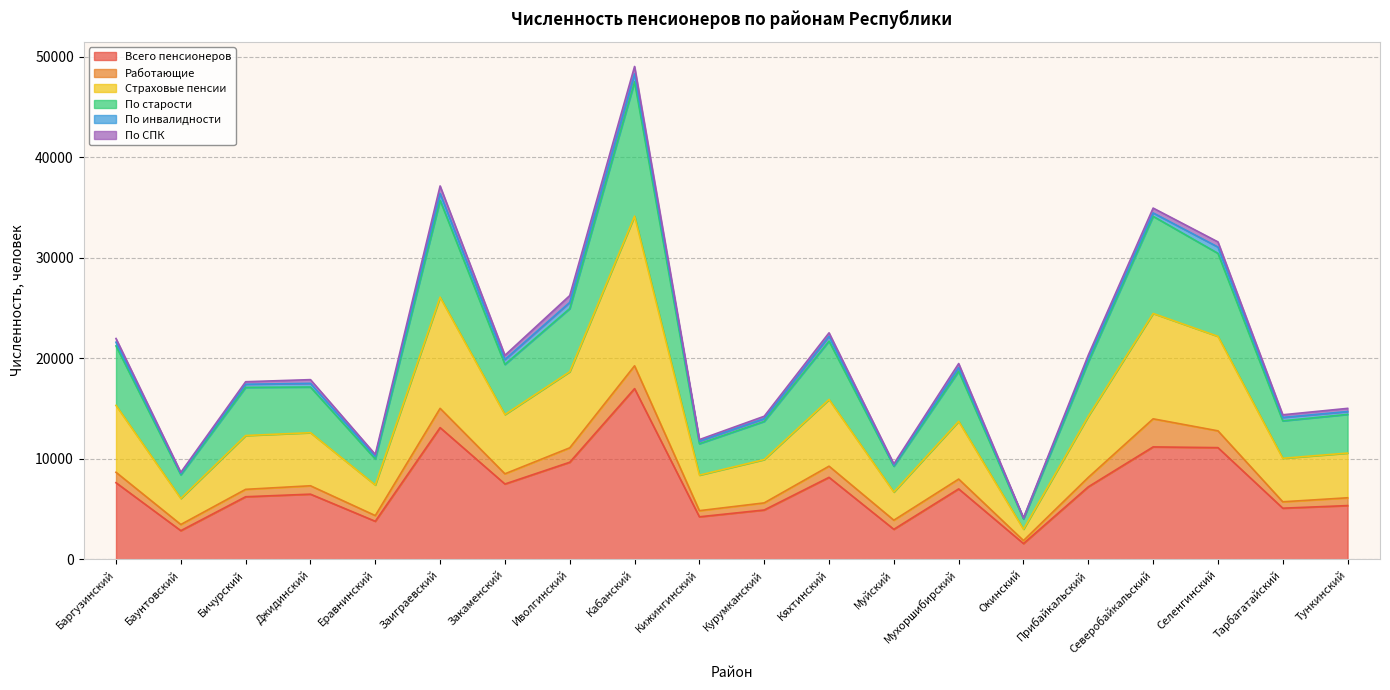

At which category is the sum across all series the highest?

Кабанский